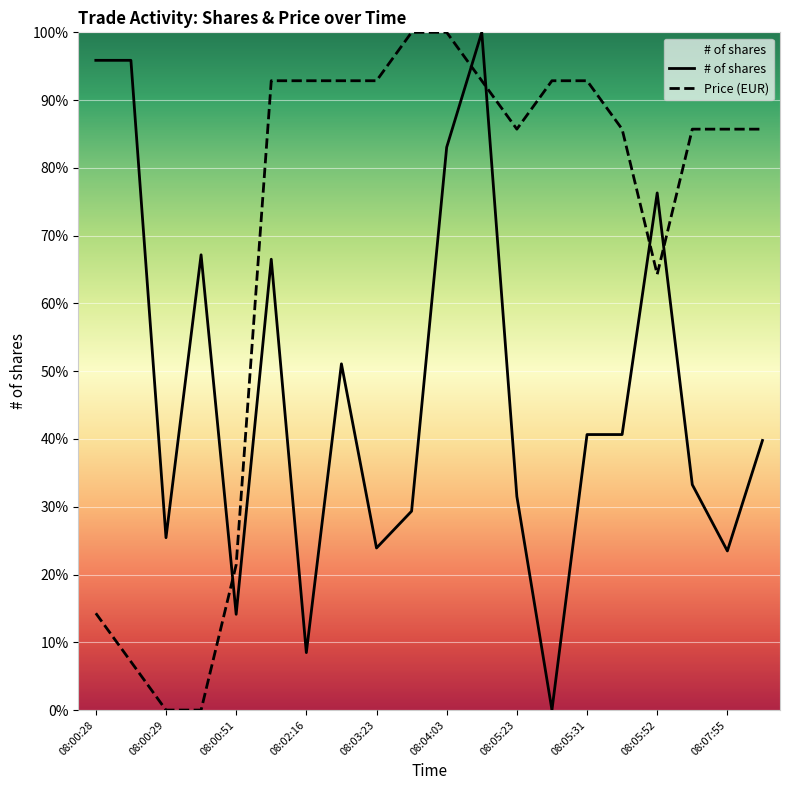

What is the approximate value of Price at 08:05:31?

92.9